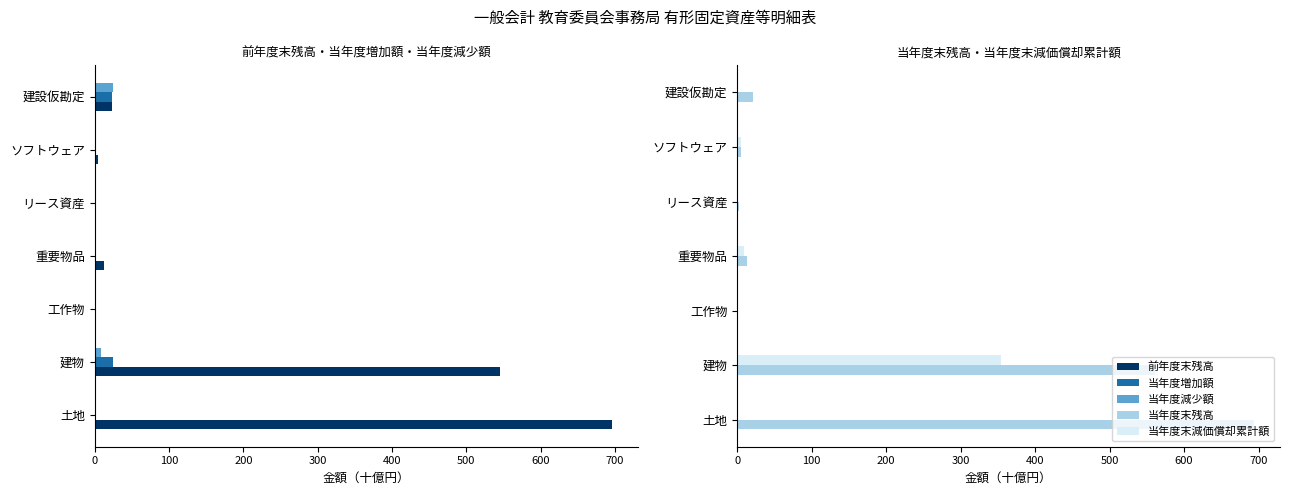

How many groups of bars are there?

7